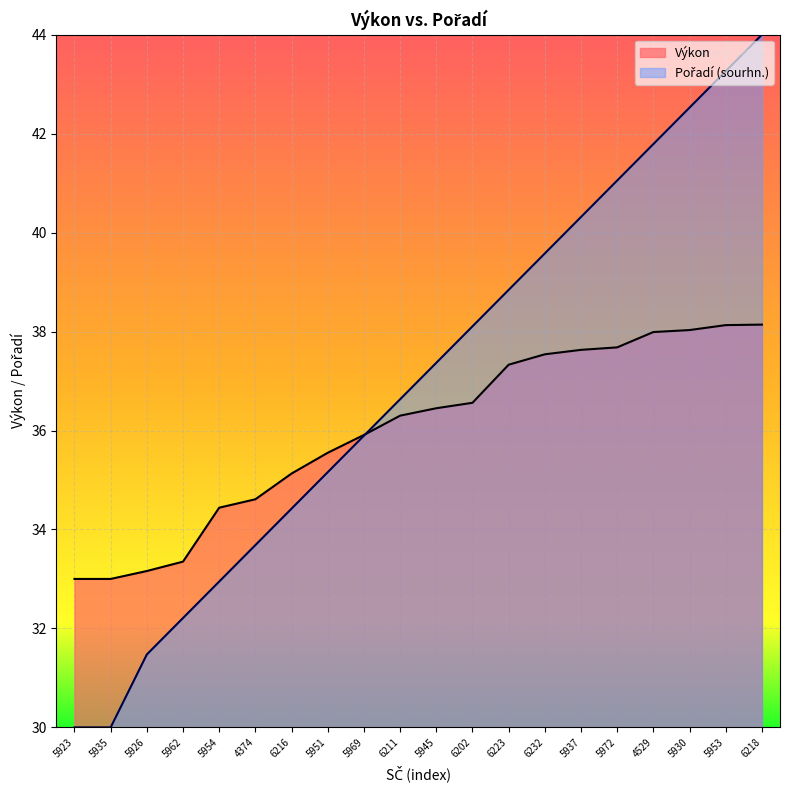

How many intersections are there between Výkon and Pořadí (sourhn.)?

1